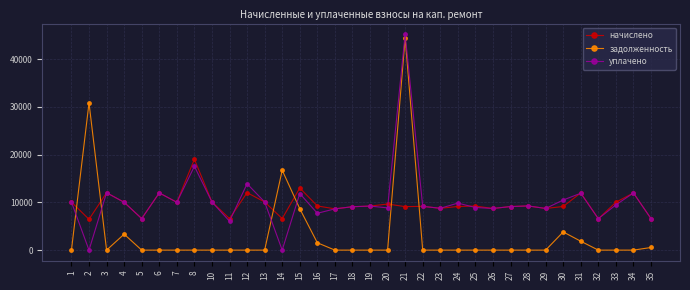

What is the difference between the second highest and second lowest values in the начислено series?

6441.8